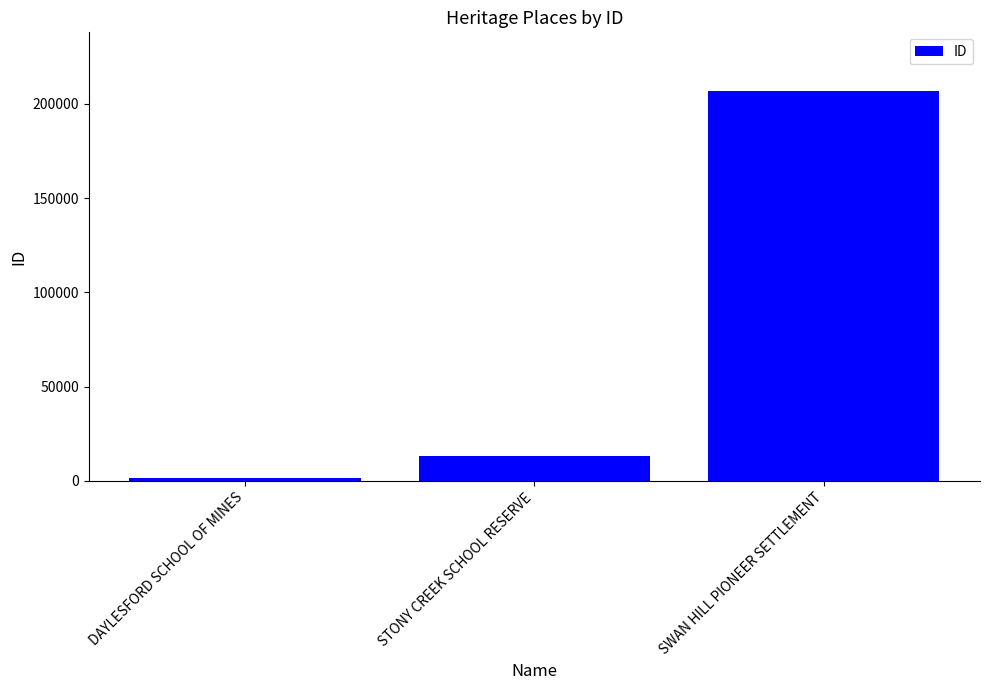

True or false: the data shows 100226 at SWAN HILL PIONEER SETTLEMENT.

False